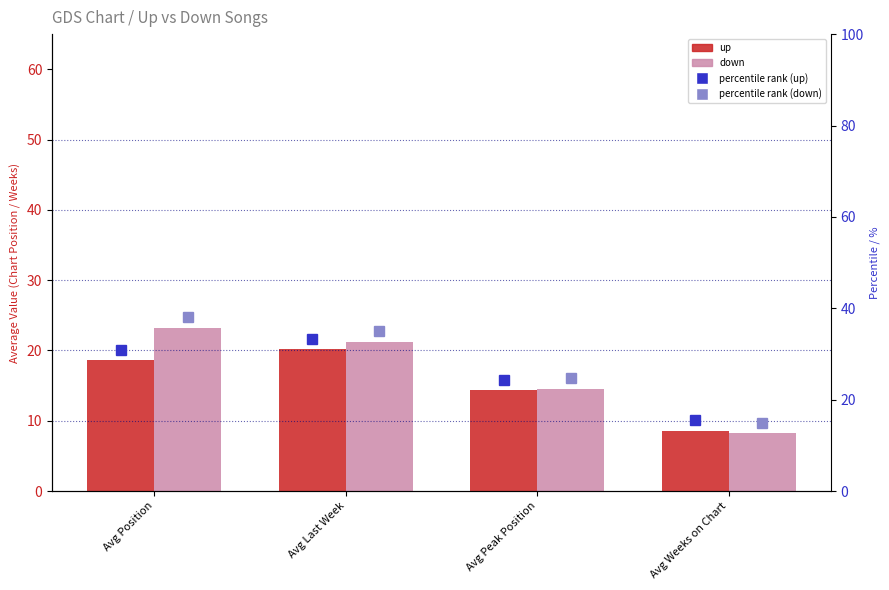

True or false: down has a value of 21.2 at Avg Last Week.

True